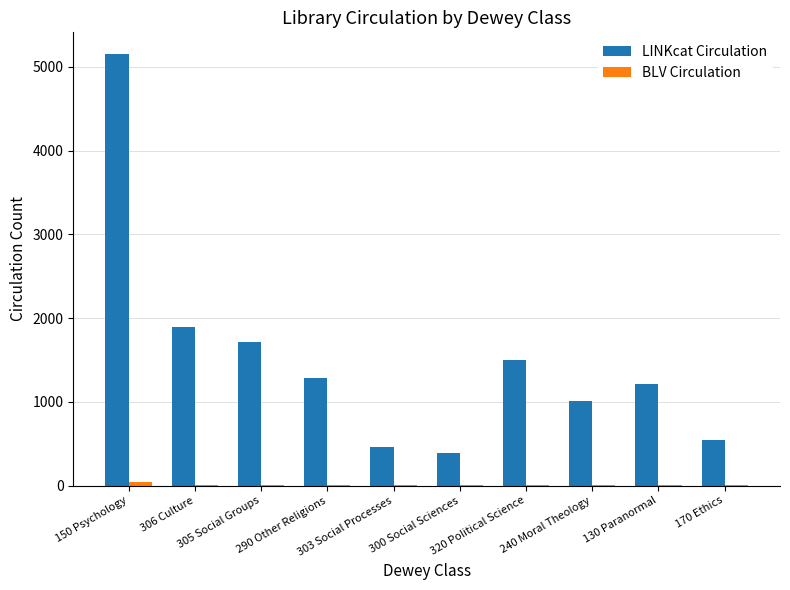

Which series has the largest total across all categories?

LINKcat Circulation